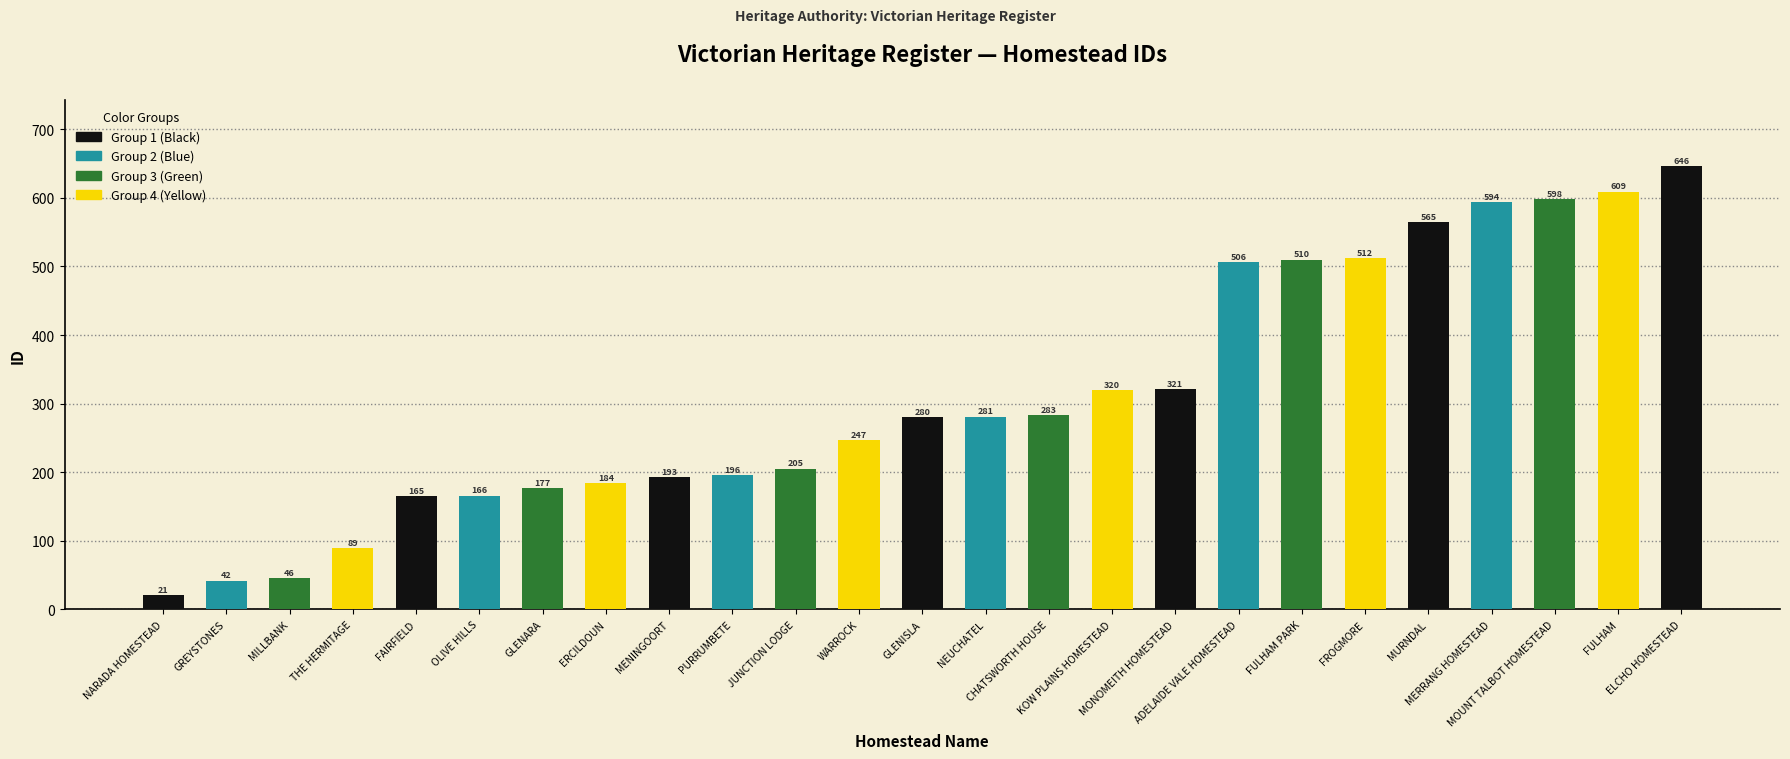

Reading left to right, what are all the values shown in this chart?

21	42	46	89	165	166	177	184	193	196	205	247	280	281	283	320	321	506	510	512	565	594	598	609	646